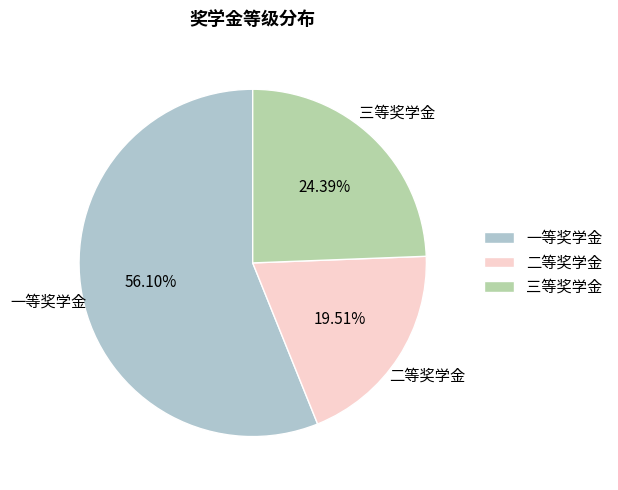

Is 一等奖学金 the majority of the pie?

Yes